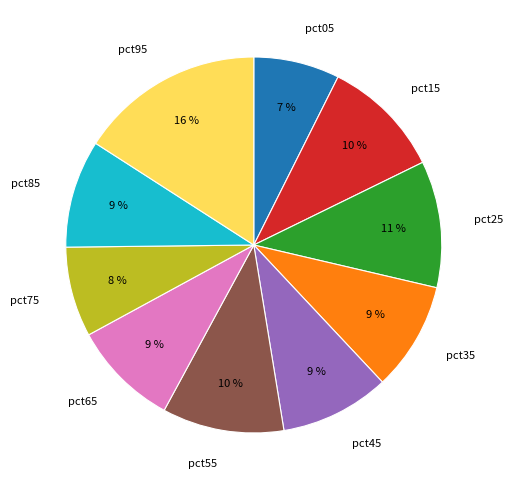

How many slices are in this pie chart?

10